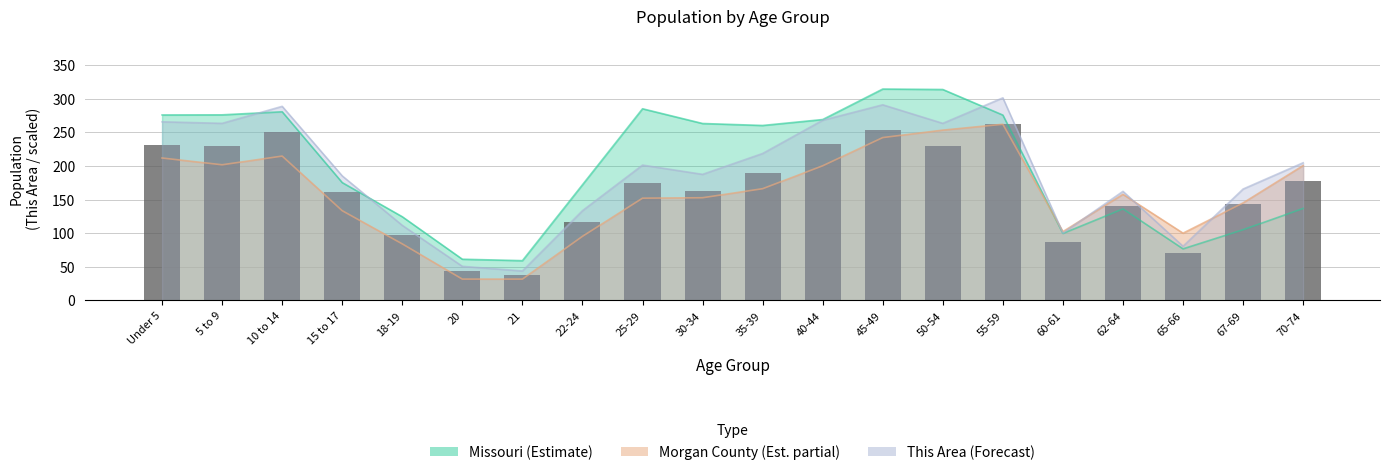

What is the average value?

165